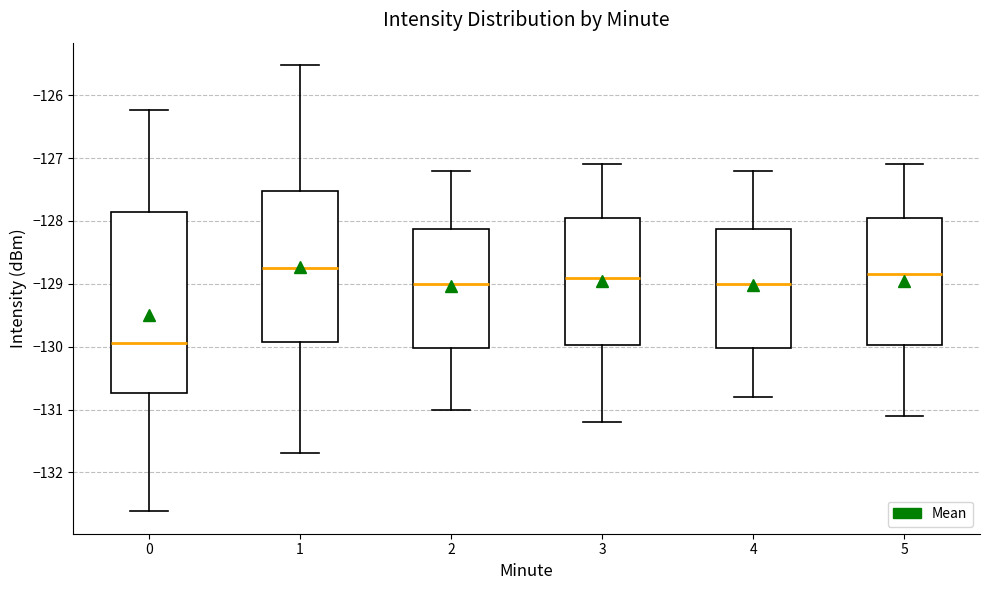

Where does the lower whisker of the box at x = 0 end on the y-axis? The values are not printed on the chart, so give them approximately, as read against the axis.

-132.6